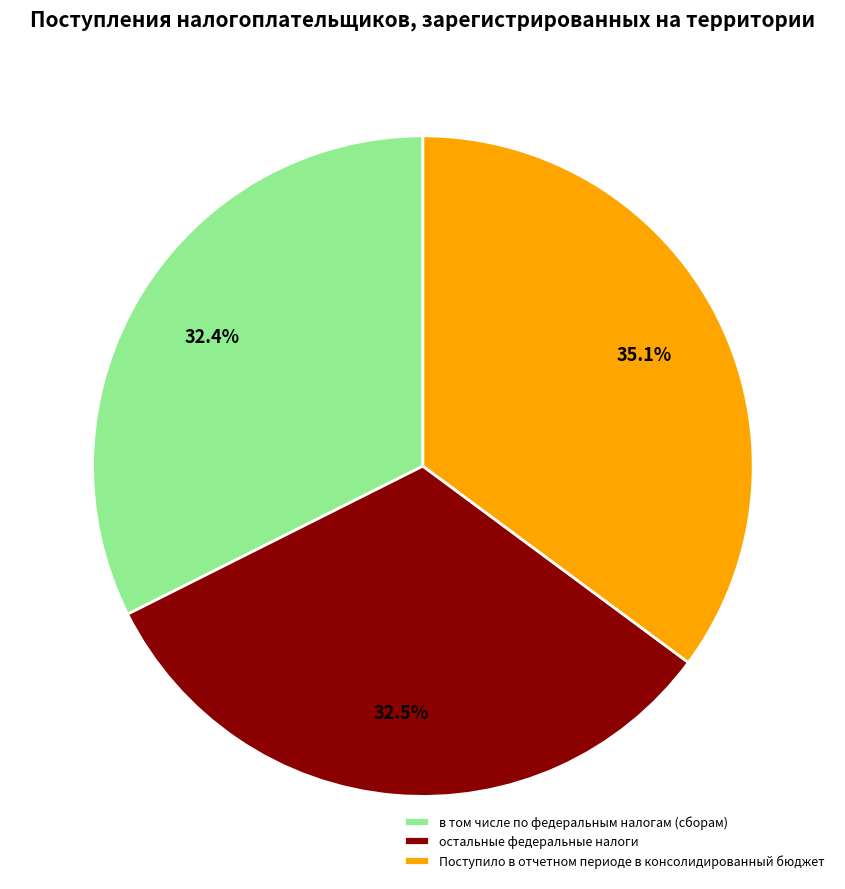

To the nearest percent, what percentage of the pie is Поступило в отчетном периоде в консолидированный бюджет?

35%